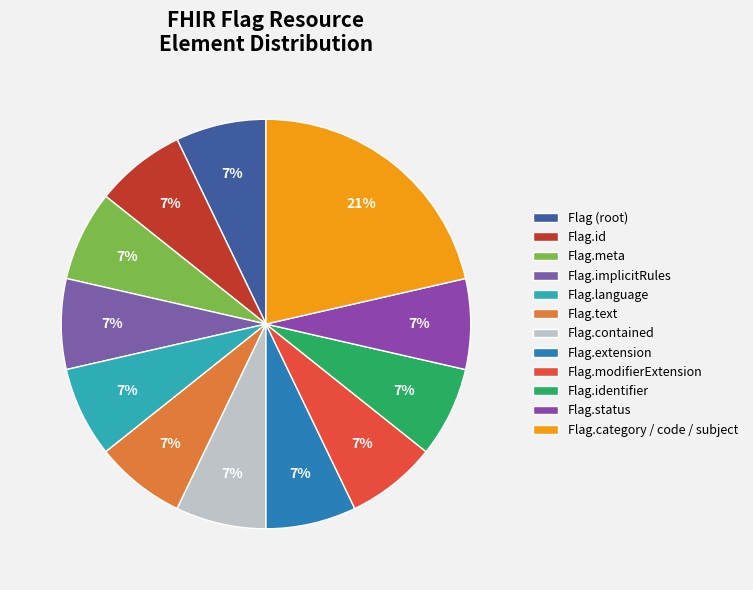

To the nearest percent, what portion does Flag.extension represent?

7%